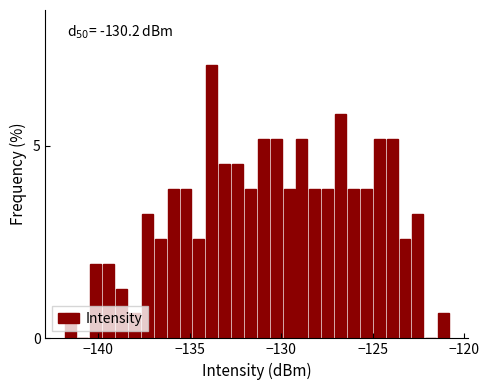

Around what value on the x-axis is the tallest bar? Give the approximate position of its centre, as read against the axis.

-134.0